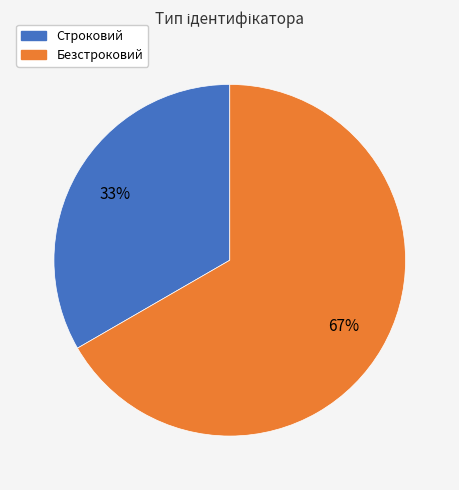

Between Строковий and Безстроковий, which is larger?

Безстроковий